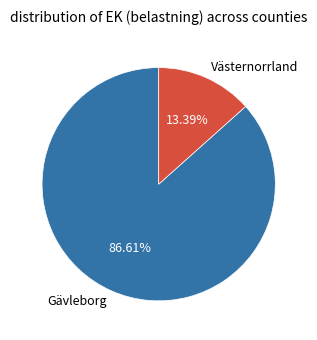

Does Gävleborg account for over 50% of the chart?

Yes